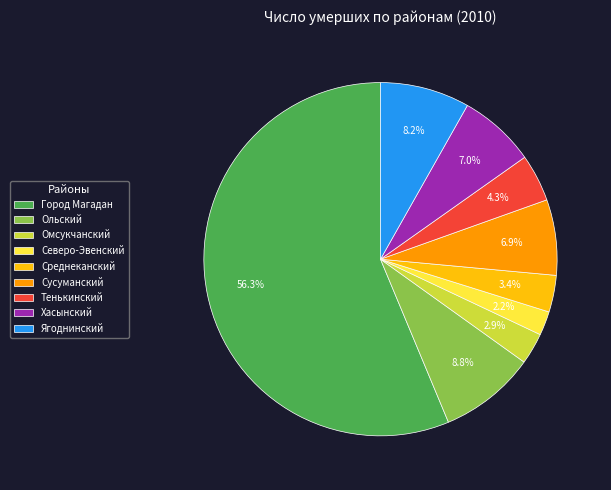

What portion of the pie excludes Хасынский?

93.0%